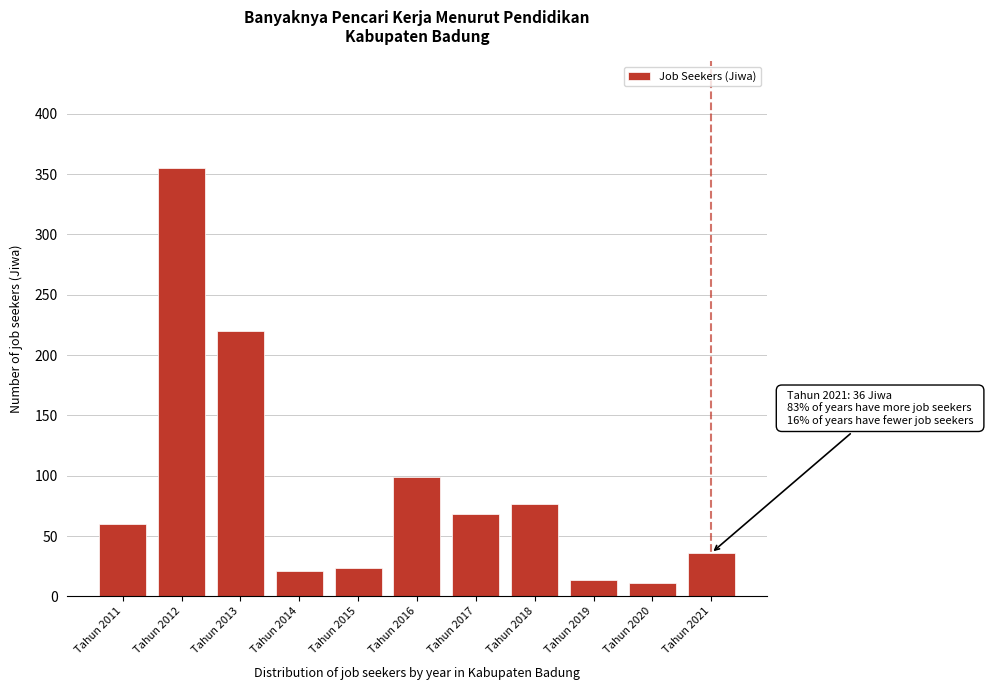

Reading left to right, what are all the values shown in this chart?

Tahun 2011=60	Tahun 2012=355	Tahun 2013=220	Tahun 2014=21	Tahun 2015=24	Tahun 2016=99	Tahun 2017=68	Tahun 2018=77	Tahun 2019=14	Tahun 2020=11	Tahun 2021=36